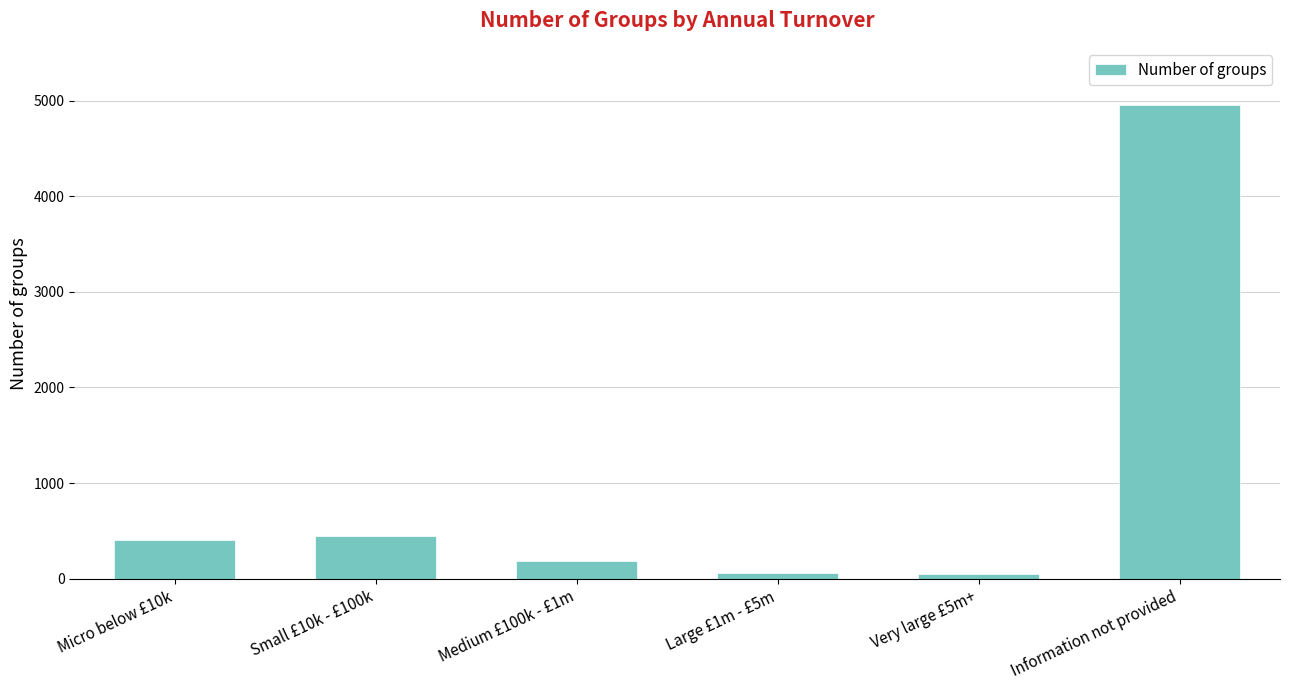

True or false: the data shows 406 at Micro below £10k.

True